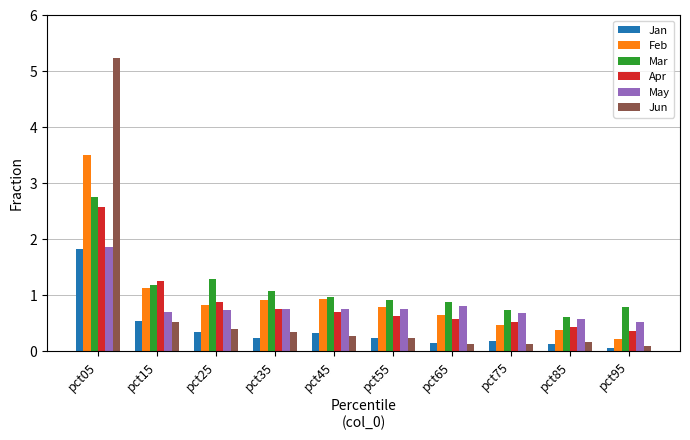

How many bars are there in total?

60